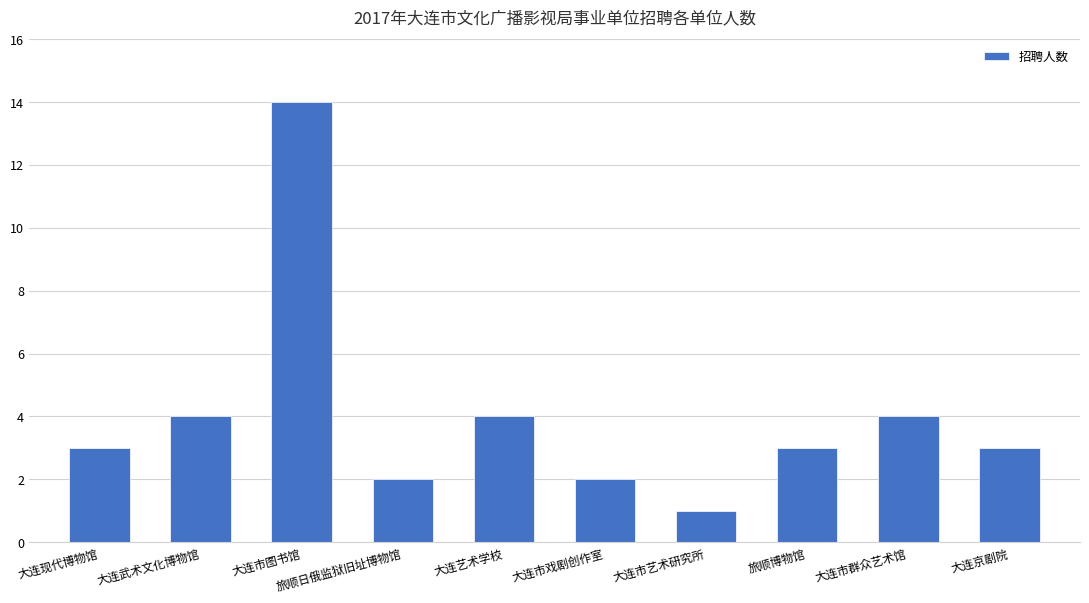

Reading right to left, transcribe all the data shown in this chart.

大连京剧院=3	大连市群众艺术馆=4	旅顺博物馆=3	大连市艺术研究所=1	大连市戏剧创作室=2	大连艺术学校=4	旅顺日俄监狱旧址博物馆=2	大连市图书馆=14	大连武术文化博物馆=4	大连现代博物馆=3